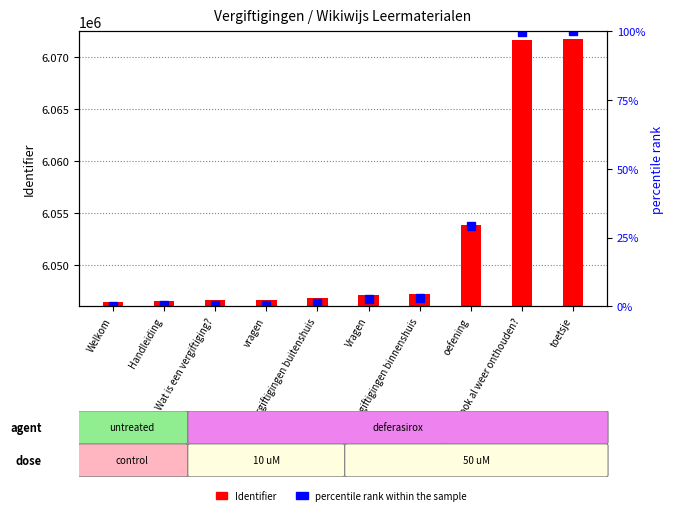

True or false: percentile rank within the sample has a value of 1.0 at Vergiftigingen binnenshuis.

False